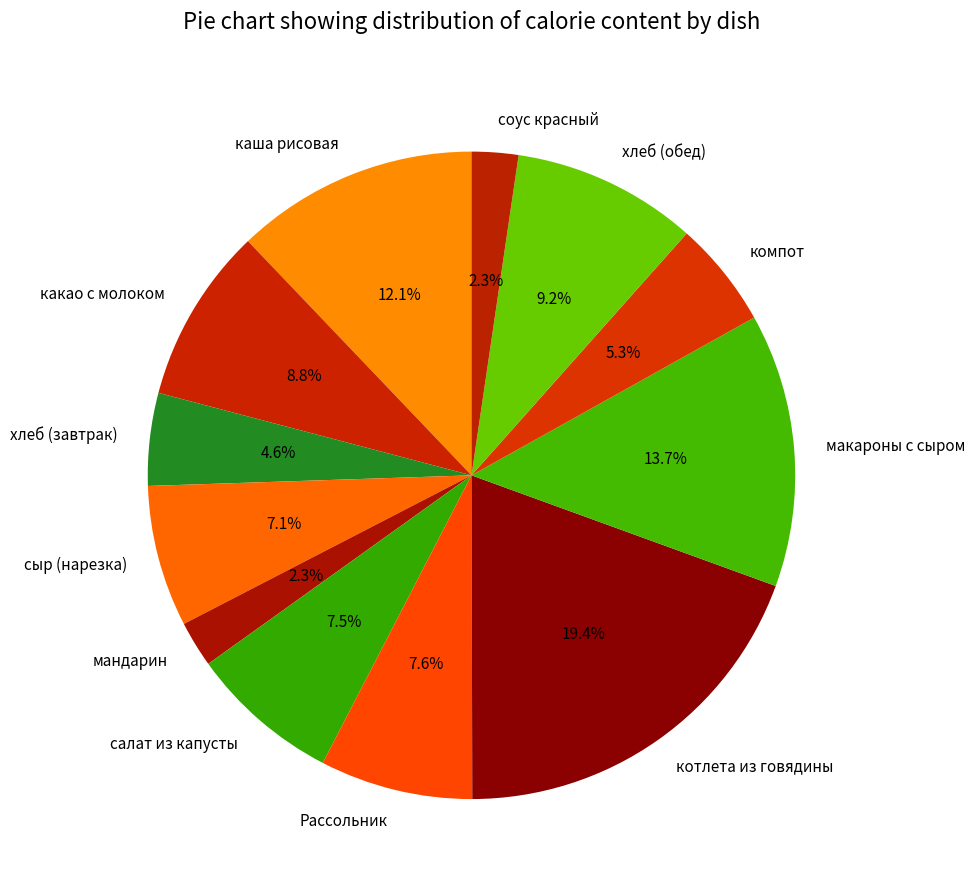

Which slice is the largest?

котлета из говядины